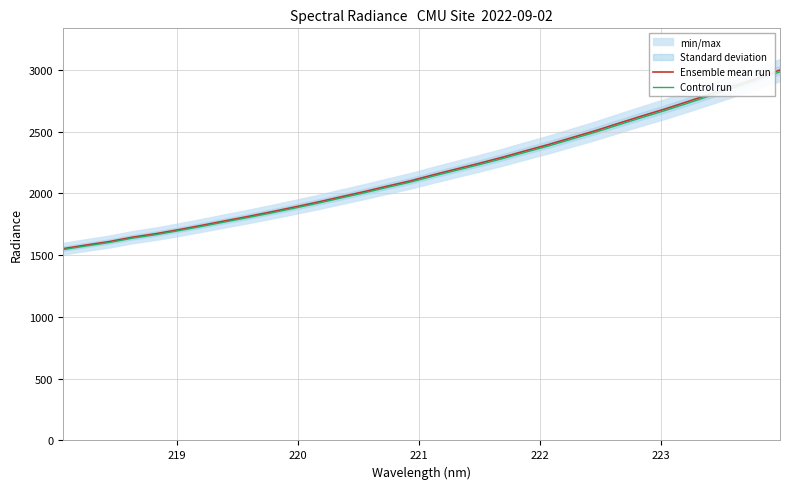

True or false: Ensemble mean run has more than 0 interior local peaks.

False